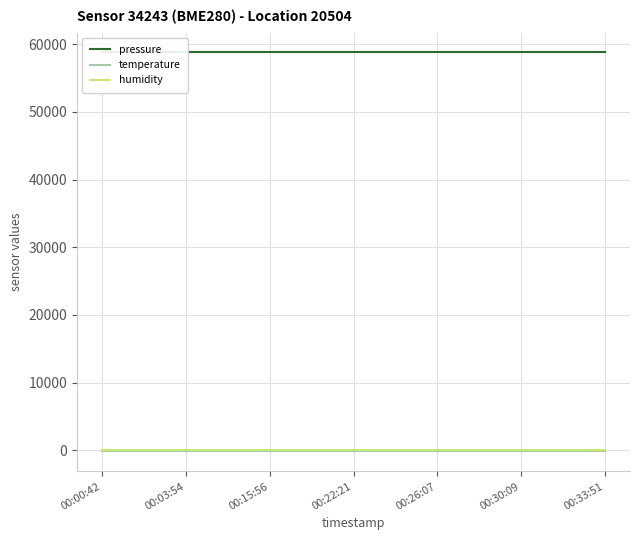

What is the minimum value shown in the chart?

-143.4